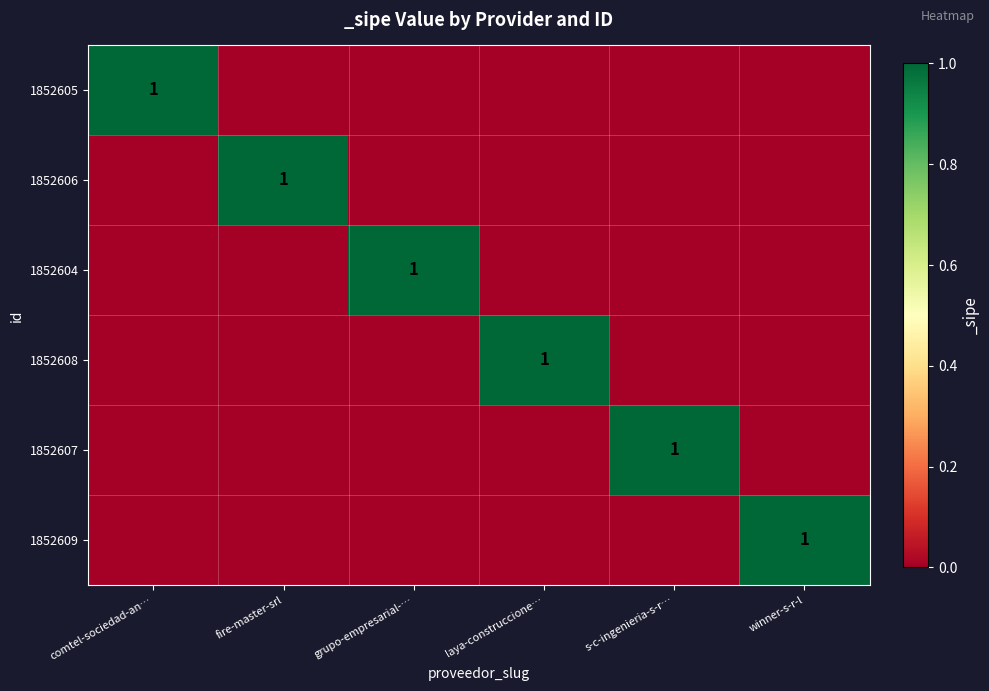

At which category is the sum across all series the highest?

comtel-sociedad-an…